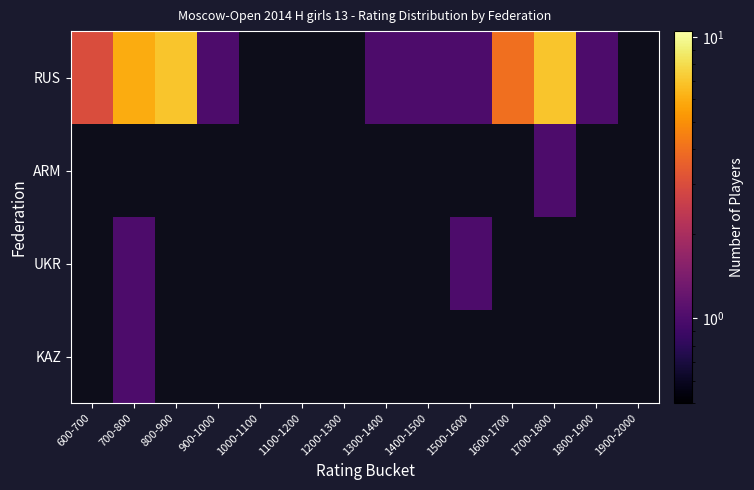

List the series in order of their peak value, highest first.

RUS, ARM, UKR, KAZ